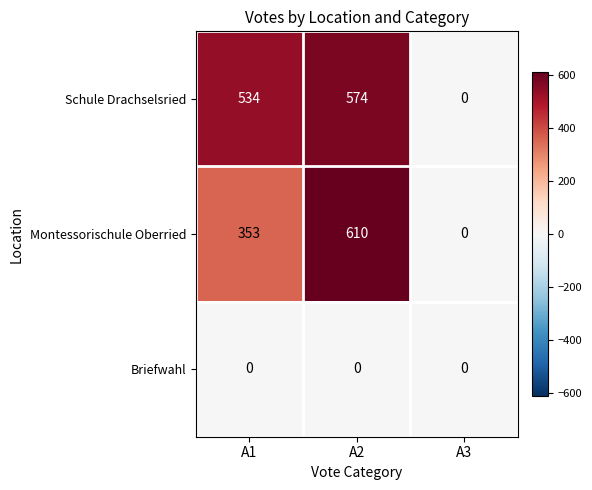

Reading left to right, transcribe all the data shown in this chart.

Schule Drachselsried: 534	574	0
Montessorischule Oberried: 353	610	0
Briefwahl: 0	0	0